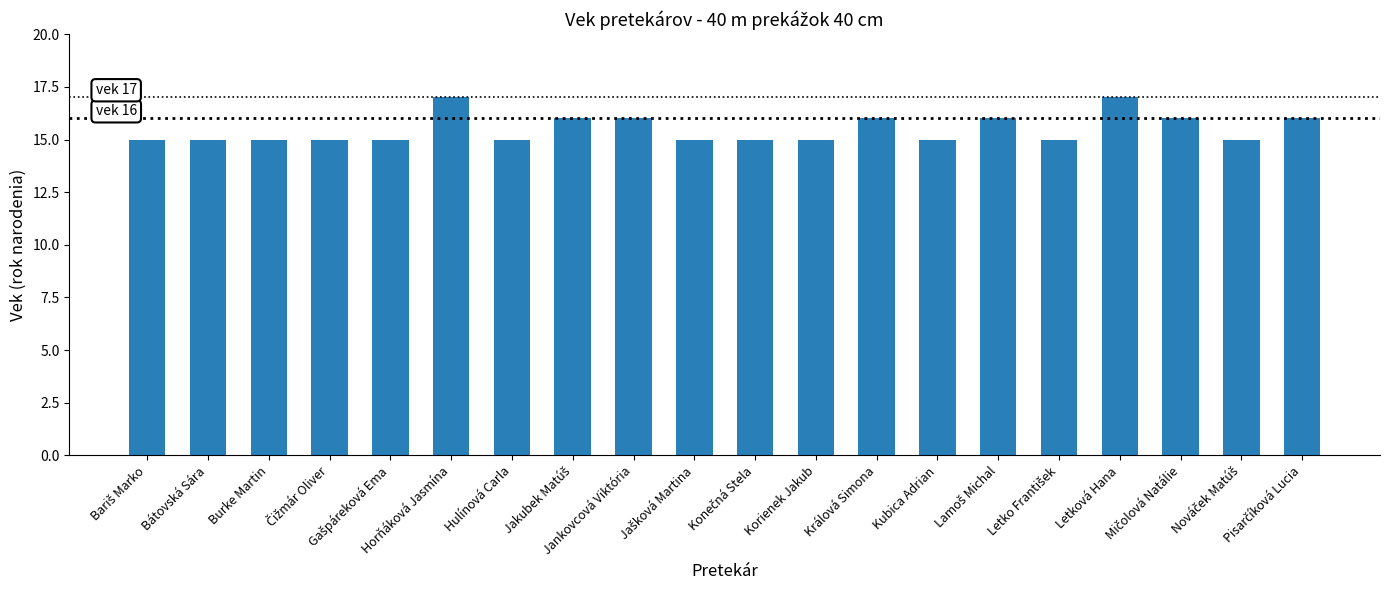

What is the sum of all values?

310